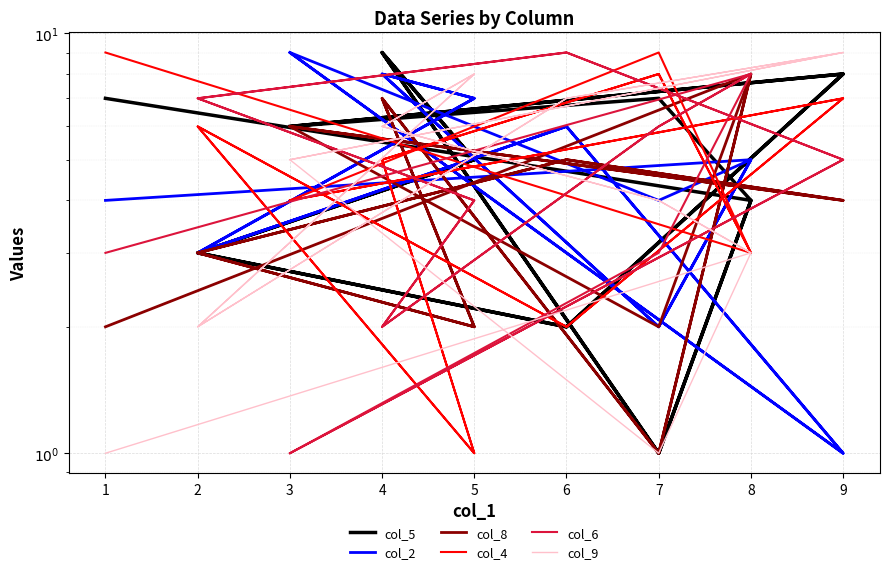

What are all the series names shown in the legend?

col_5, col_2, col_8, col_4, col_6, col_9